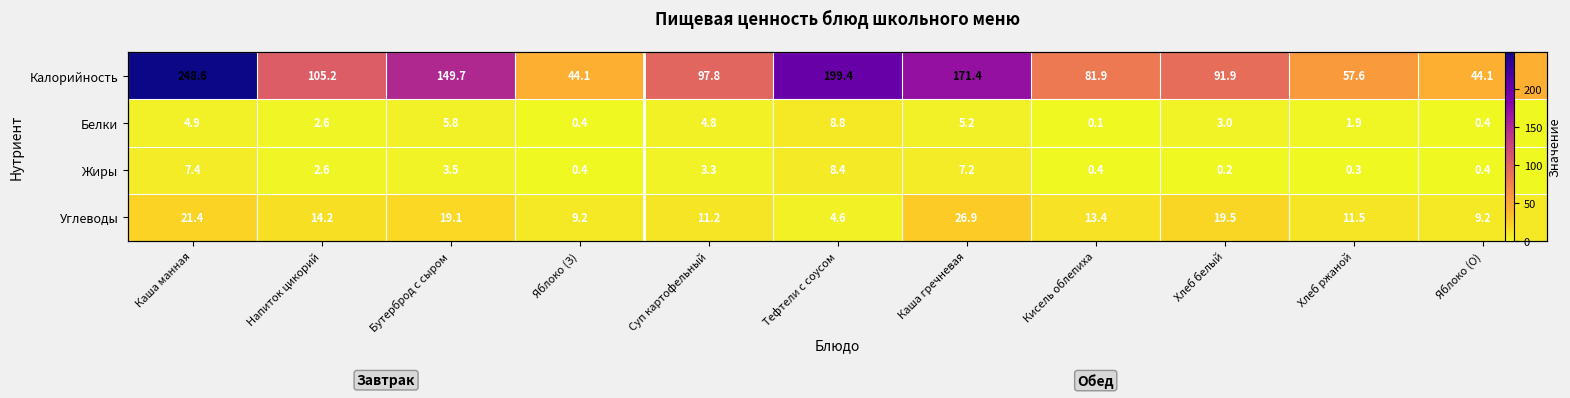

Between Яблоко (З) and Бутерброд с сыром, which is larger?

Бутерброд с сыром